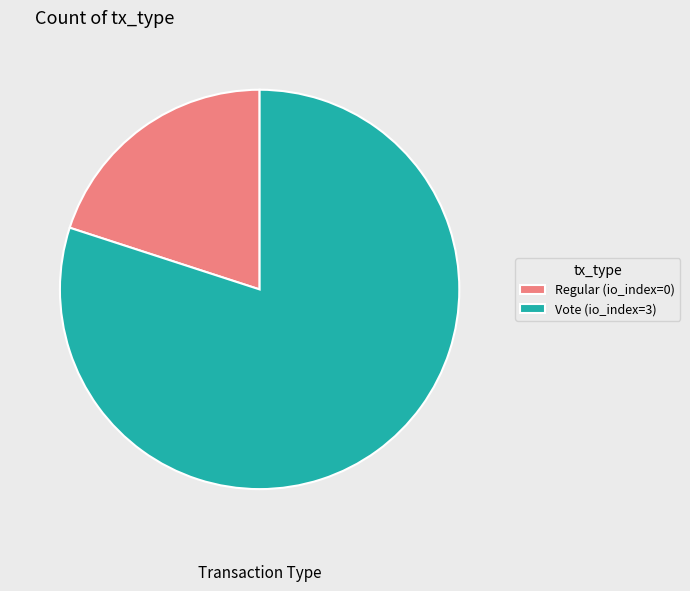

Which slice is the largest?

Vote